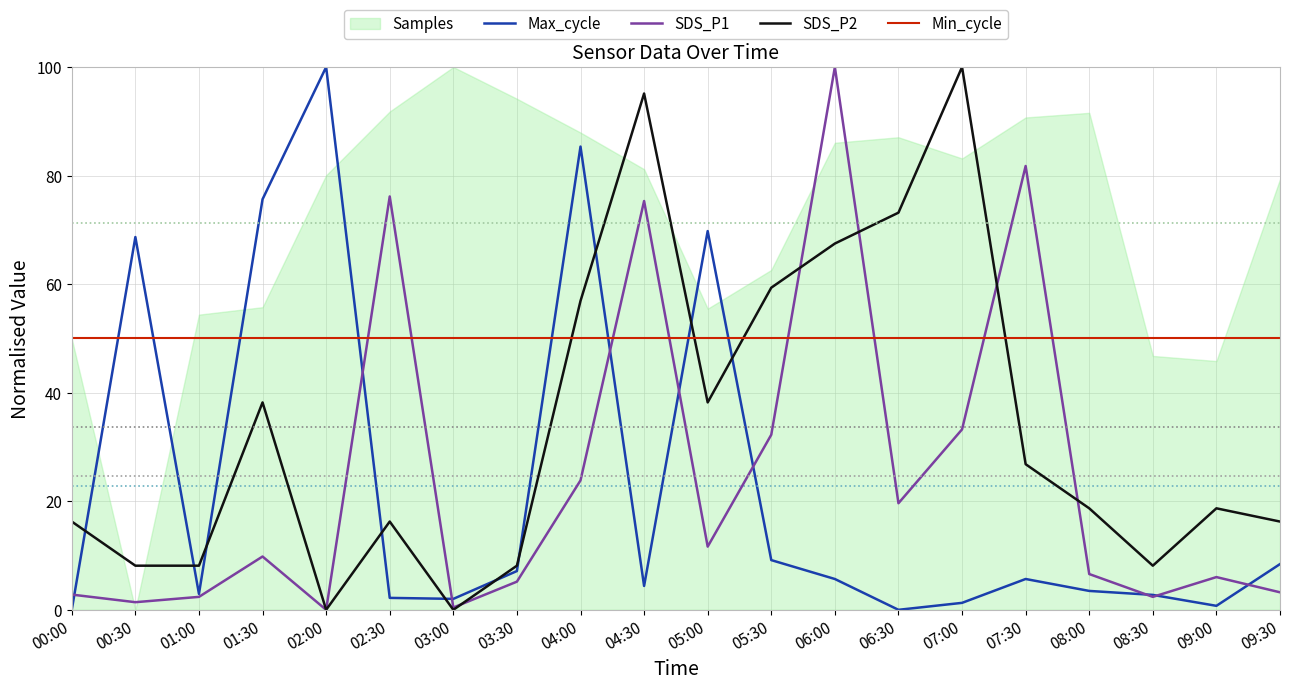

What is the difference between the second highest and minimum values in the SDS_P2 series?

95.1